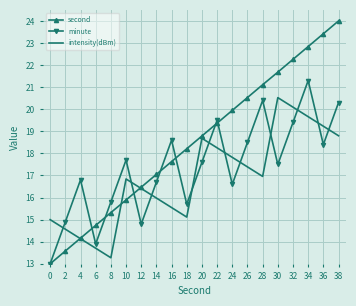

True or false: minute has a value of 14.8 at 12.

True